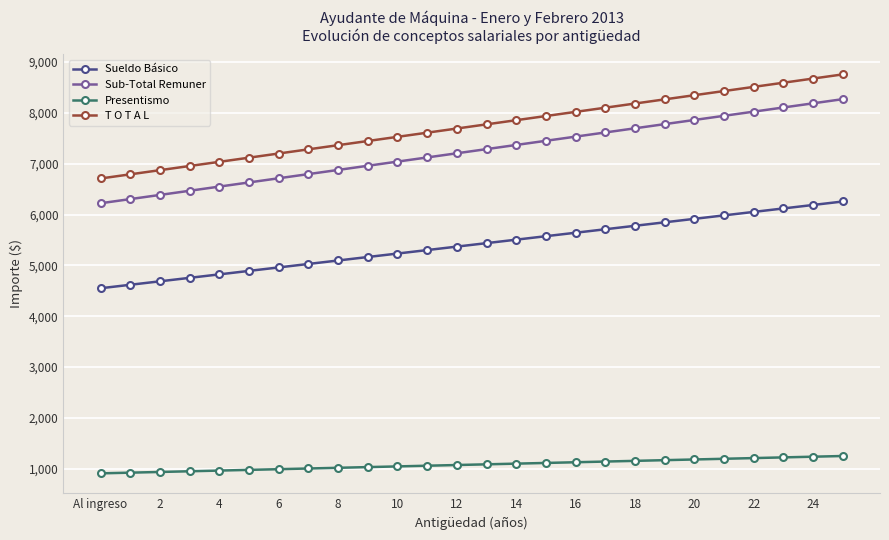

What is the maximum value for Presentismo?

1251.3